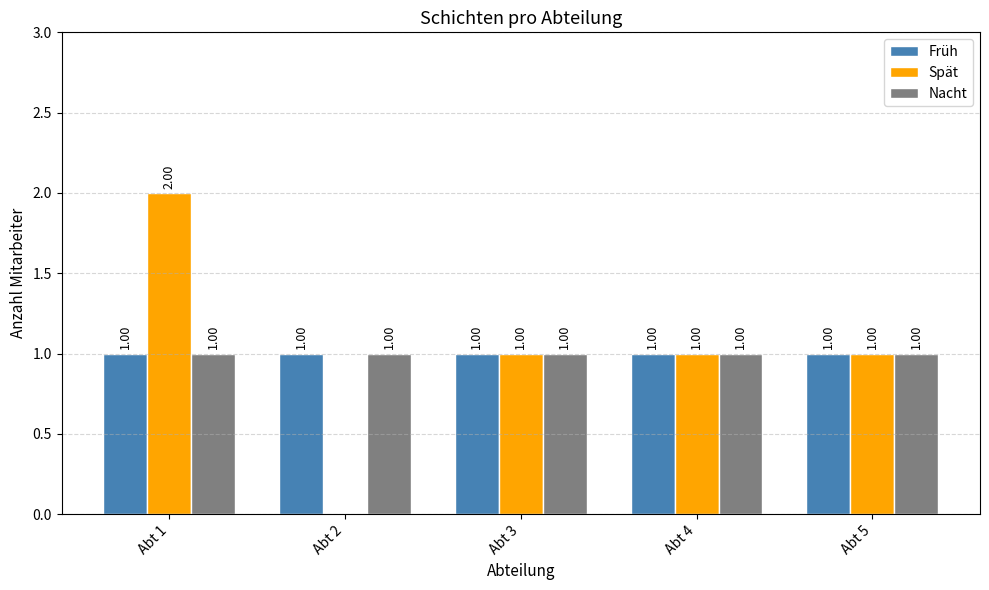

What is the sum of all Spät values?

5